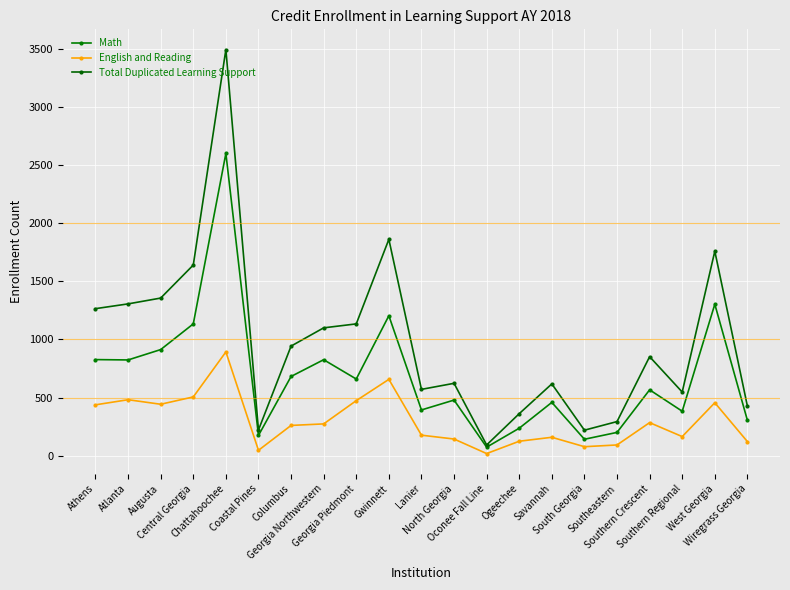

Reading right to left, what are all the values shown in this chart?

Math: Wiregrass Georgia=305	West Georgia=1303	Southern Regional=383	Southern Crescent=567	Southeastern=201	South Georgia=142	Savannah=459	Ogeechee=237	Oconee Fall Line=74	North Georgia=479	Lanier=394	Gwinnett=1204	Georgia Piedmont=660	Georgia Northwestern=826	Columbus=682	Coastal Pines=175	Chattahoochee=2600	Central Georgia=1134	Augusta=913	Atlanta=824	Athens=827
English and Reading: Wiregrass Georgia=122	West Georgia=456	Southern Regional=165	Southern Crescent=285	Southeastern=93	South Georgia=78	Savannah=159	Ogeechee=125	Oconee Fall Line=19	North Georgia=144	Lanier=177	Gwinnett=657	Georgia Piedmont=474	Georgia Northwestern=274	Columbus=261	Coastal Pines=47	Chattahoochee=893	Central Georgia=506	Augusta=443	Atlanta=482	Athens=438
Total Duplicated Learning Support: Wiregrass Georgia=427	West Georgia=1759	Southern Regional=548	Southern Crescent=852	Southeastern=294	South Georgia=220	Savannah=618	Ogeechee=362	Oconee Fall Line=93	North Georgia=623	Lanier=571	Gwinnett=1861	Georgia Piedmont=1134	Georgia Northwestern=1100	Columbus=943	Coastal Pines=222	Chattahoochee=3493	Central Georgia=1640	Augusta=1356	Atlanta=1306	Athens=1265